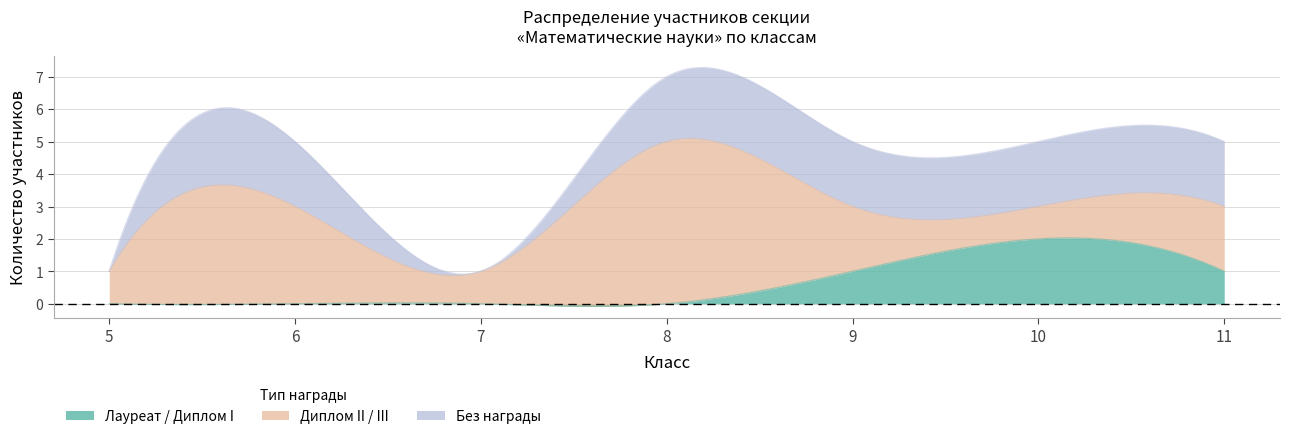

Which series has the widest spread of values?

Диплом II / III